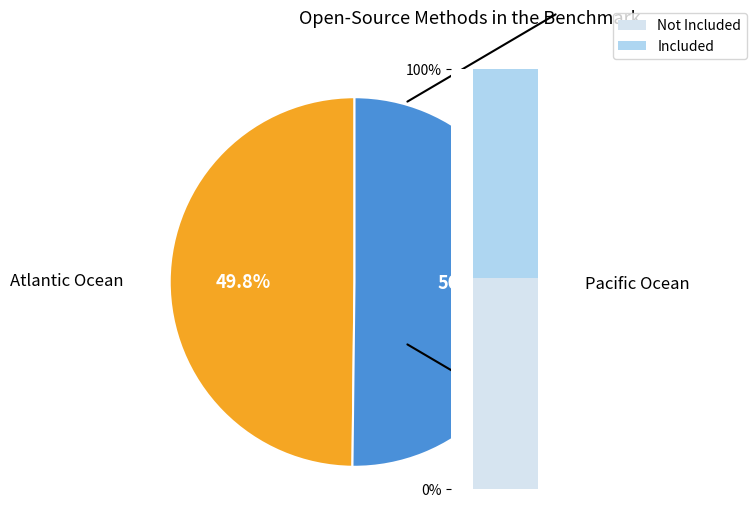

True or false: RCC1983 accounts for 56% of the total.

False